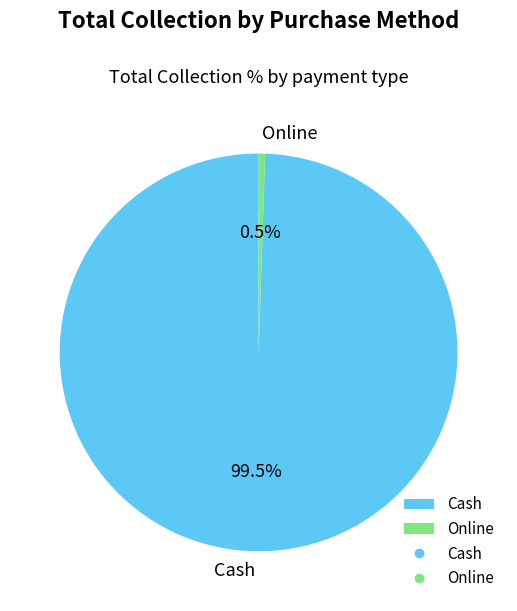

Does Cash represent more than half of the total?

Yes